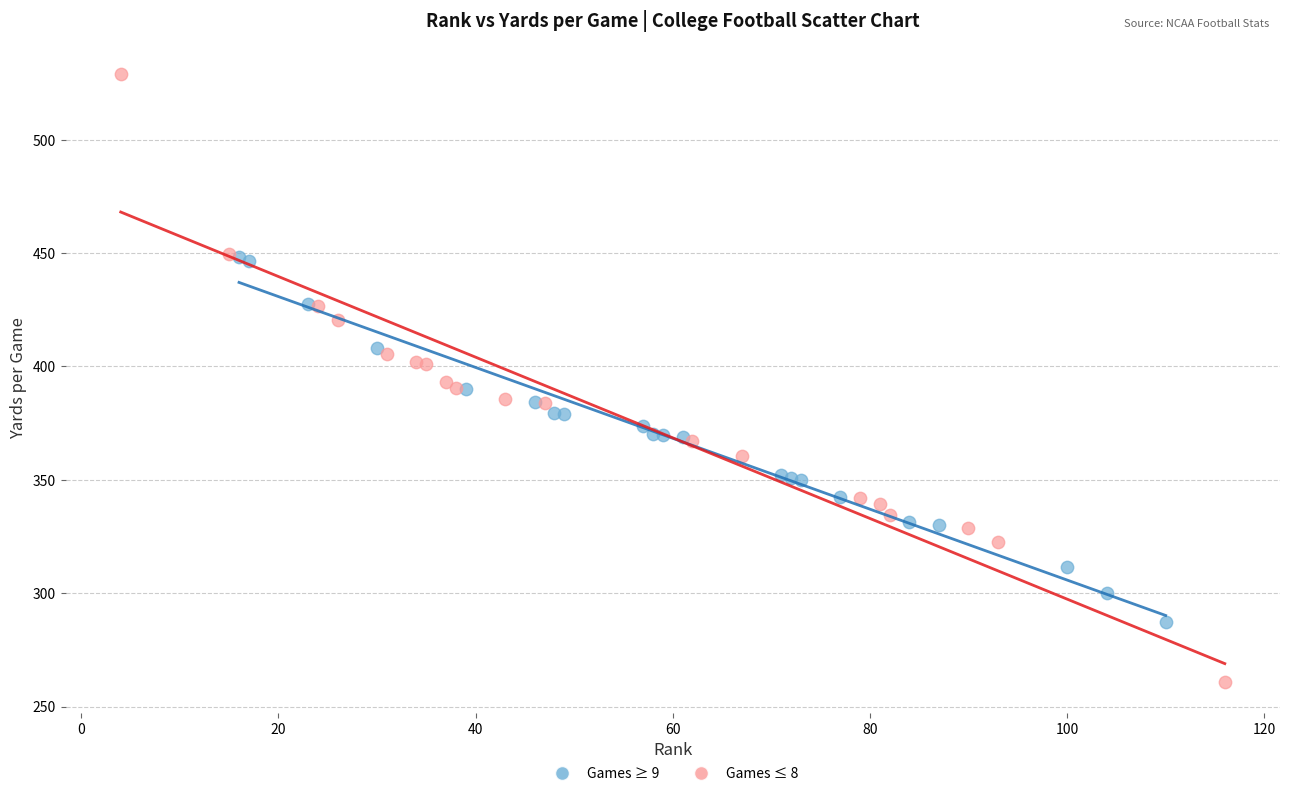

Which series contains the highest Y value?

Games ≤ 8